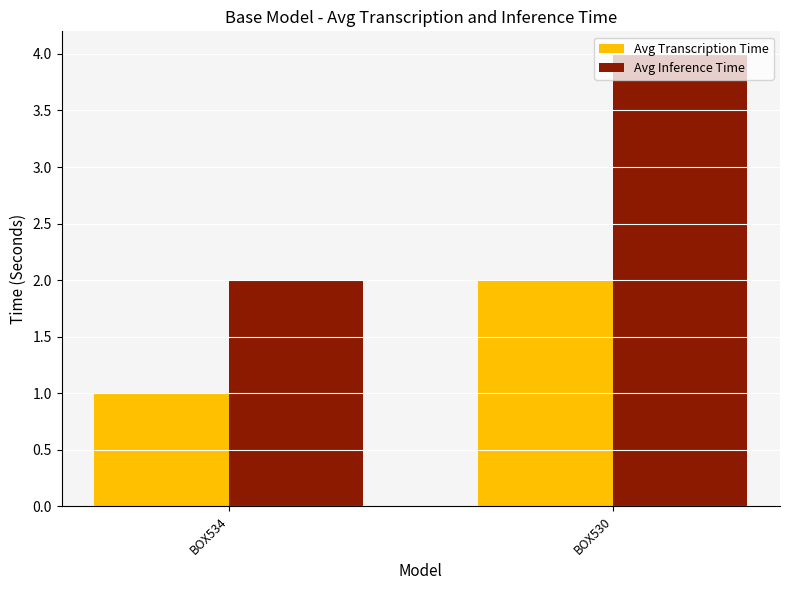

What is the total value across all series at BOX530?

6